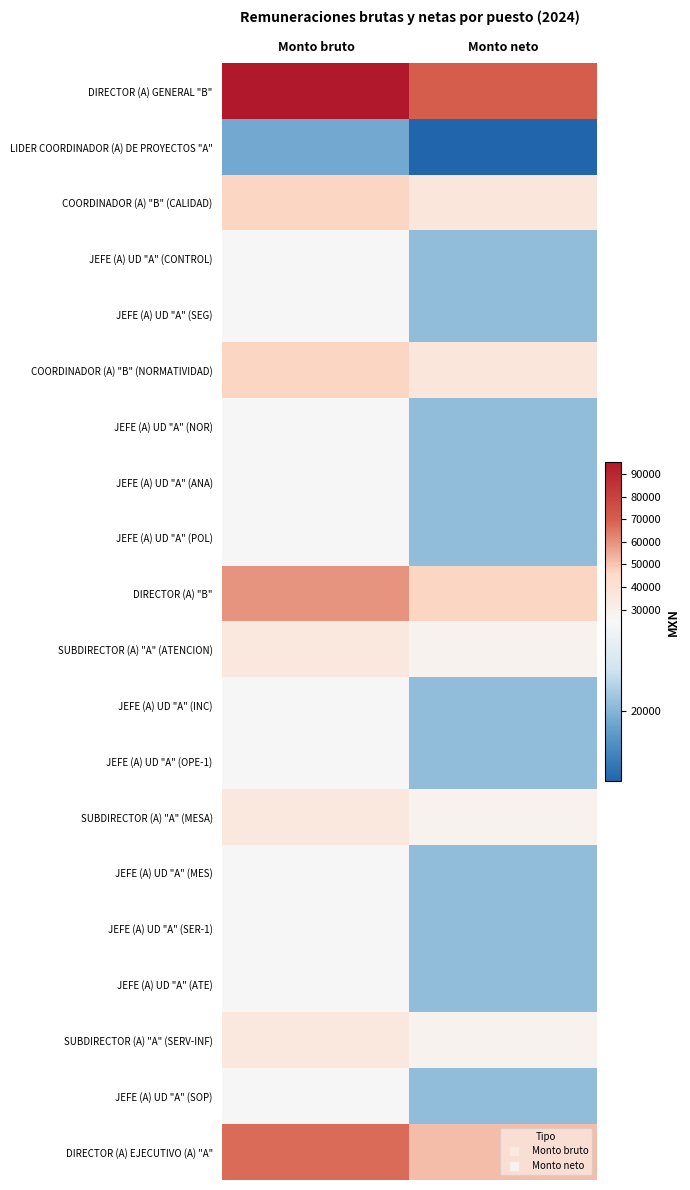

List the series in order of their peak value, highest first.

DIRECTOR (A) GENERAL "B", DIRECTOR (A) EJECUTIVO (A) "A", DIRECTOR (A) "B", COORDINADOR (A) "B" (CALIDAD), COORDINADOR (A) "B" (NORMATIVIDAD), SUBDIRECTOR (A) "A" (ATENCION), SUBDIRECTOR (A) "A" (MESA), SUBDIRECTOR (A) "A" (SERV-INF), JEFE (A) UD "A" (CONTROL), JEFE (A) UD "A" (SEG), JEFE (A) UD "A" (NOR), JEFE (A) UD "A" (ANA), JEFE (A) UD "A" (POL), JEFE (A) UD "A" (INC), JEFE (A) UD "A" (OPE-1), JEFE (A) UD "A" (MES), JEFE (A) UD "A" (SER-1), JEFE (A) UD "A" (ATE), JEFE (A) UD "A" (SOP), LIDER COORDINADOR (A) DE PROYECTOS "A"